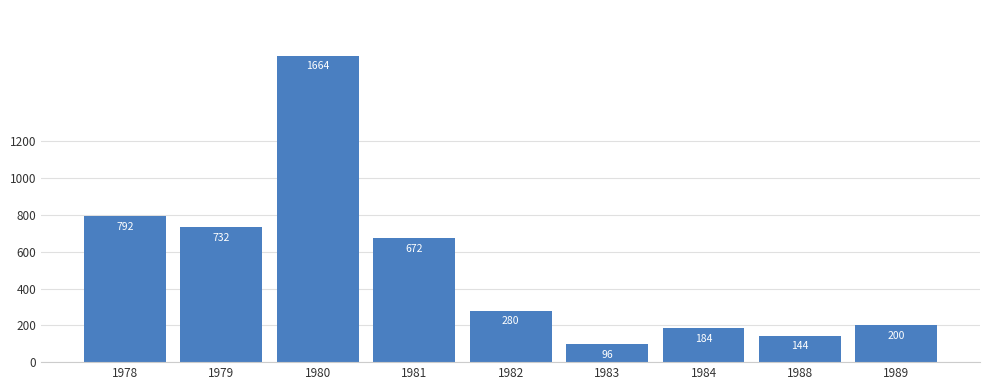

At which category does the chart reach its peak across all series?

1980